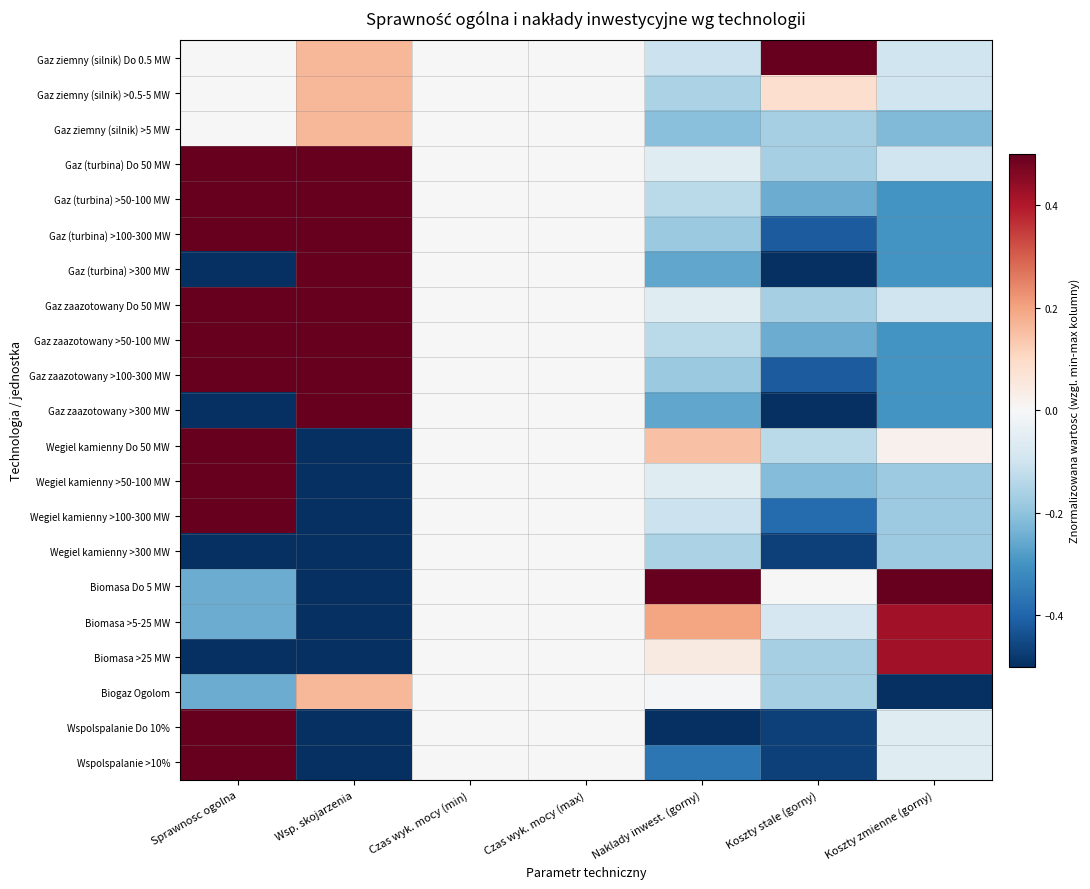

What is the maximum value shown in the chart?

0.5